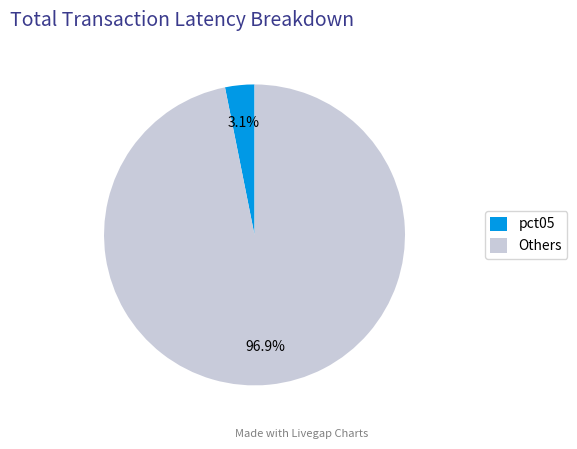

Combined, do pct05 and Others account for over 50%?

Yes